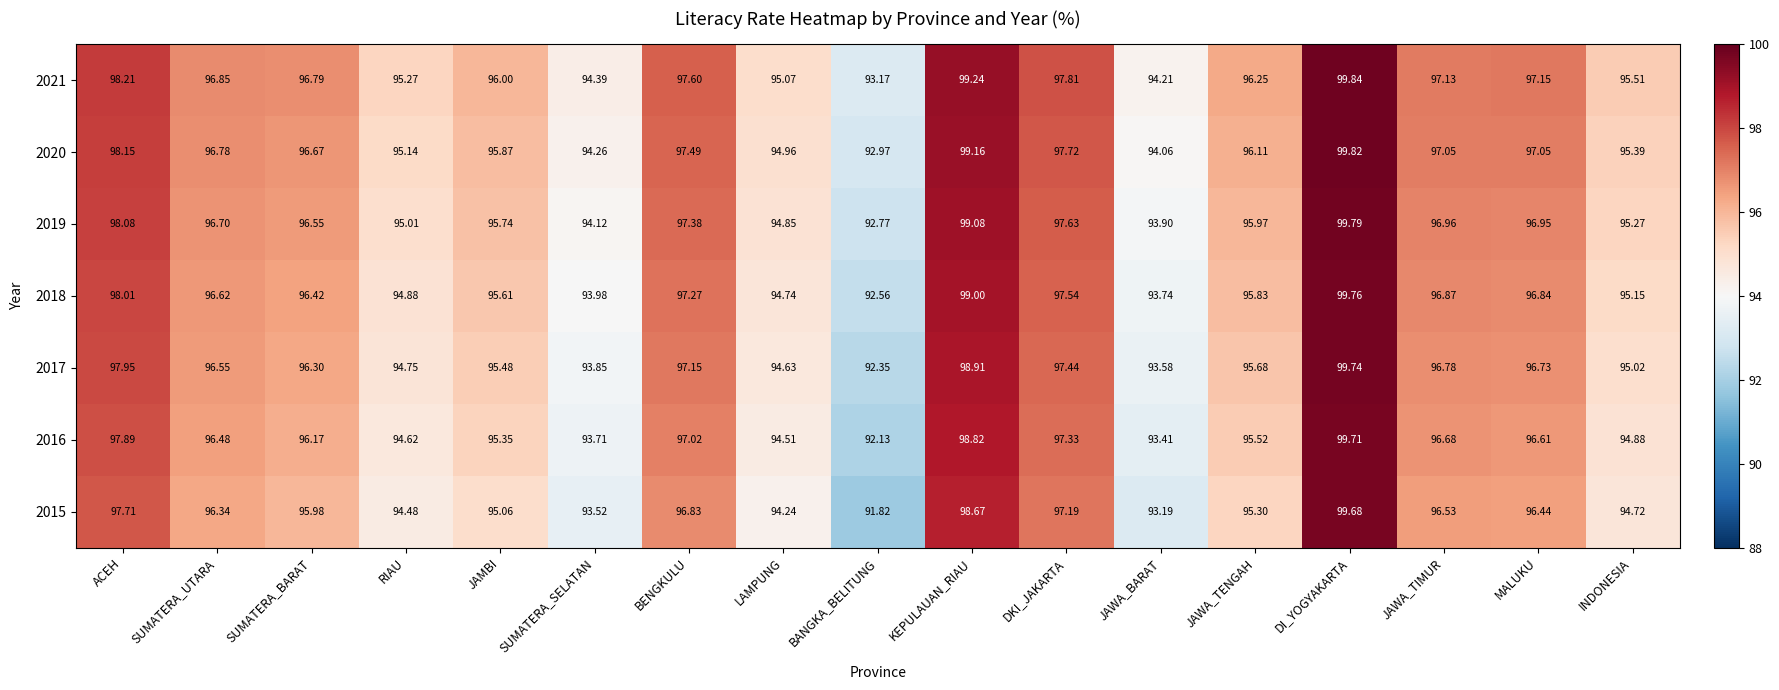

At how many categories does at least one series exceed 92?

17